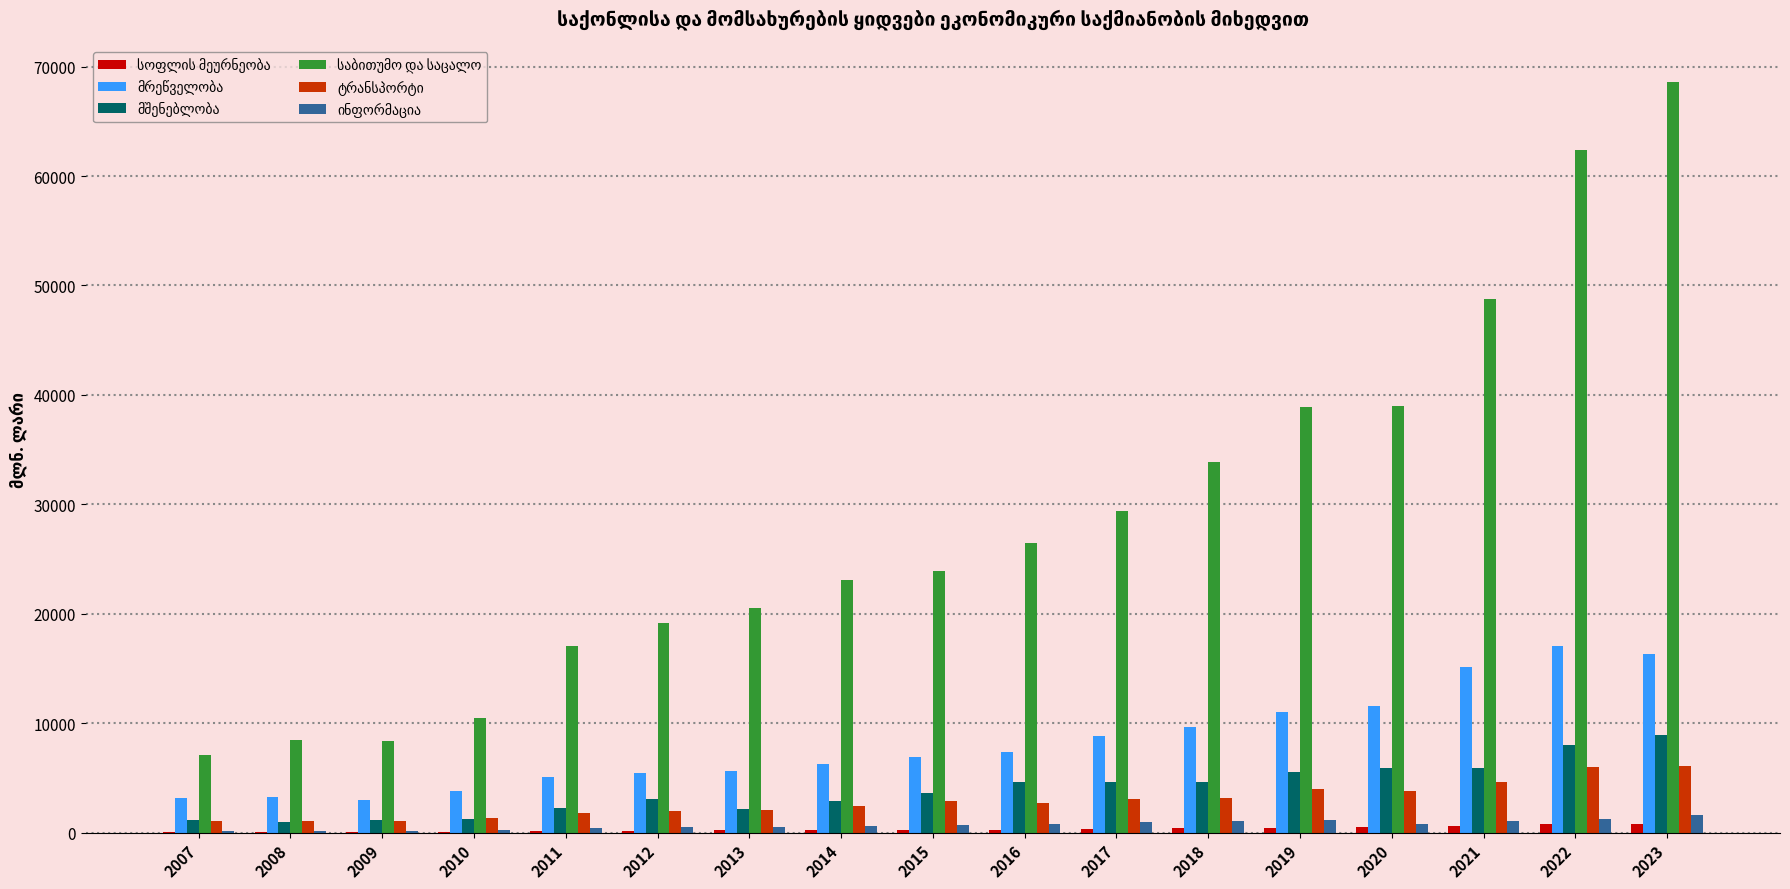

What is the maximum value shown in the chart?

68568.7